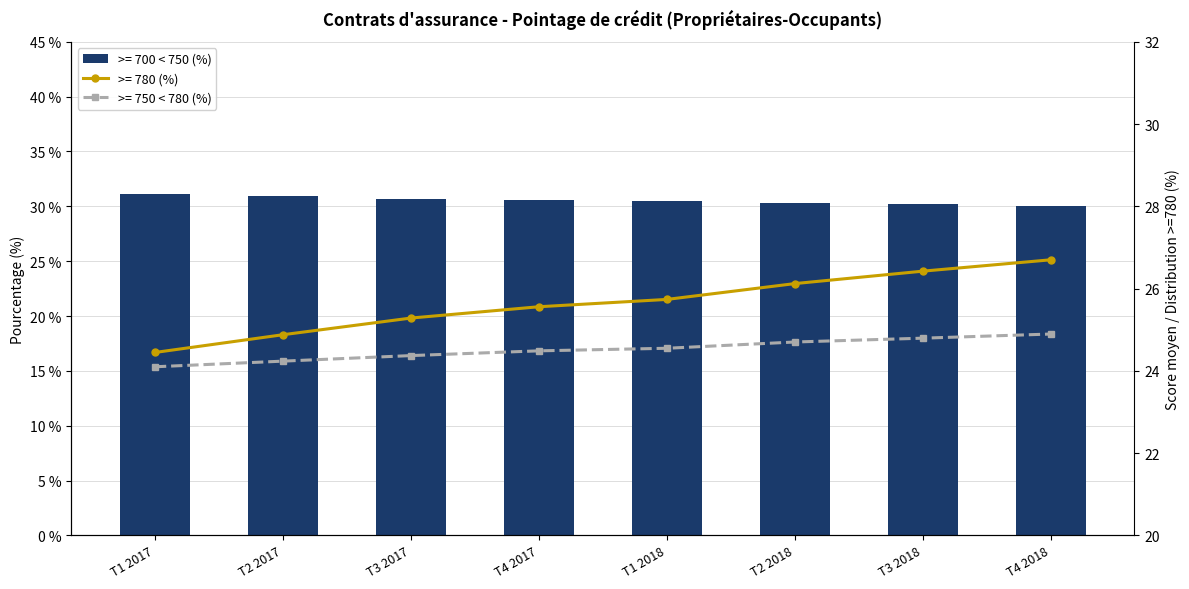

Reading left to right, list all the values displayed in this chart.

owner_600_680: T1 2017=24.4	T2 2017=24.9	T3 2017=25.3	T4 2017=25.6	T1 2018=25.7	T2 2018=26.1	T3 2018=26.4	T4 2018=26.7
owner_700_750: T1 2017=31.1	T2 2017=30.9	T3 2017=30.7	T4 2017=30.6	T1 2018=30.5	T2 2018=30.3	T3 2018=30.2	T4 2018=30.1
owner_750_780: T1 2017=24.1	T2 2017=24.2	T3 2017=24.4	T4 2017=24.5	T1 2018=24.5	T2 2018=24.7	T3 2018=24.8	T4 2018=24.9